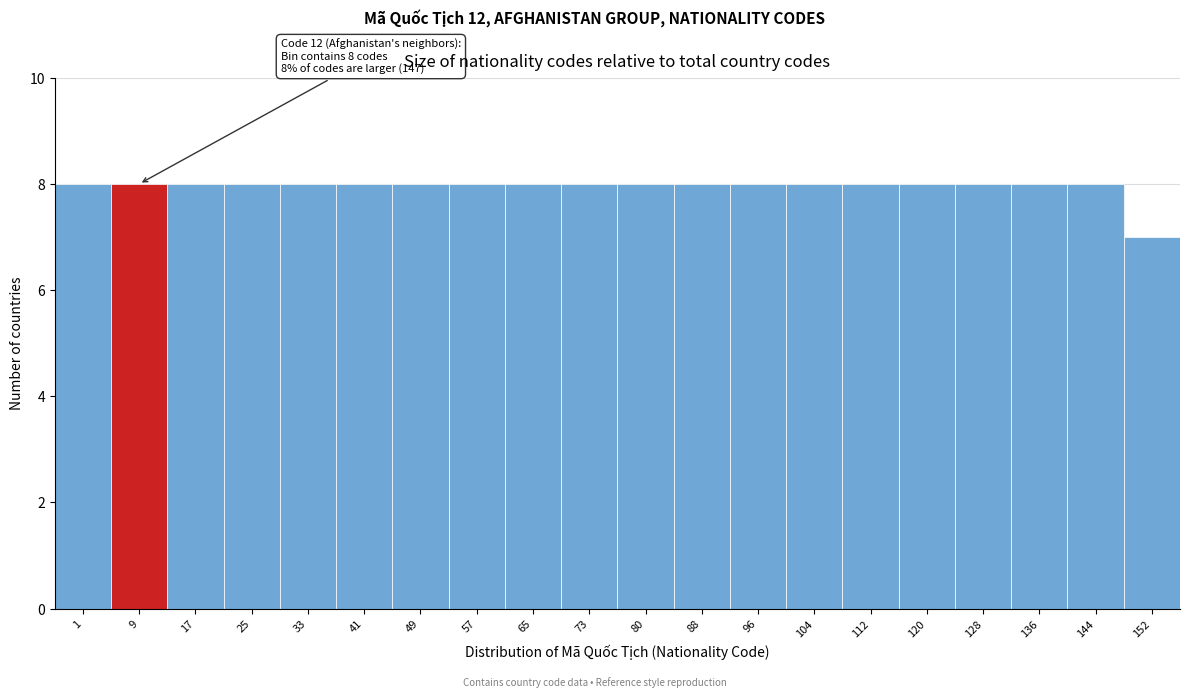

Reading left to right, list all the values displayed in this chart.

1=8	9=8	17=8	25=8	33=8	41=8	49=8	57=8	65=8	73=8	80=8	88=8	96=8	104=8	112=8	120=8	128=8	136=8	144=8	152=7